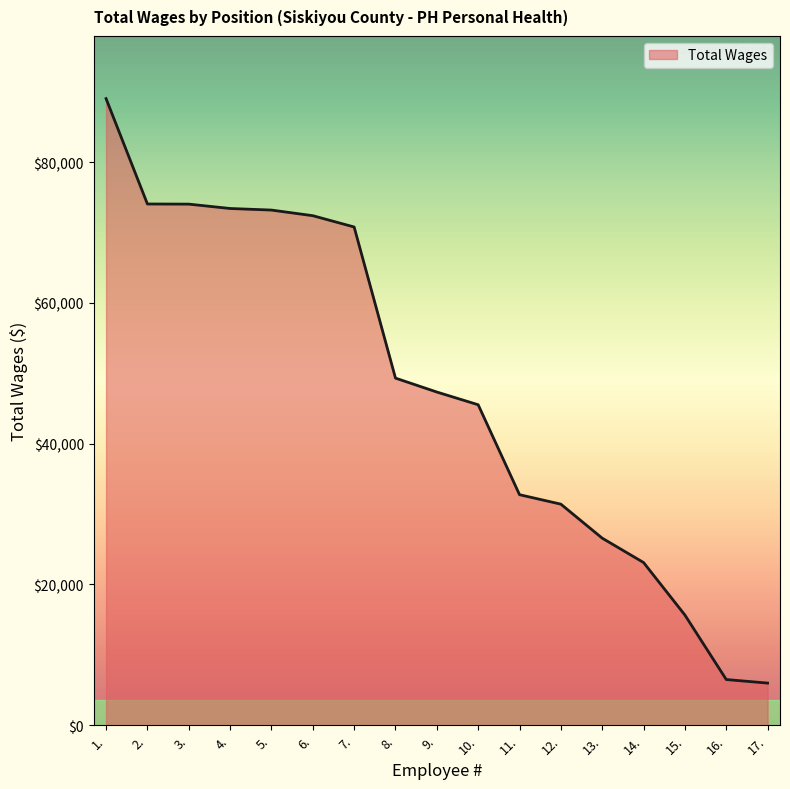

Does the chart have visible grid lines?

No